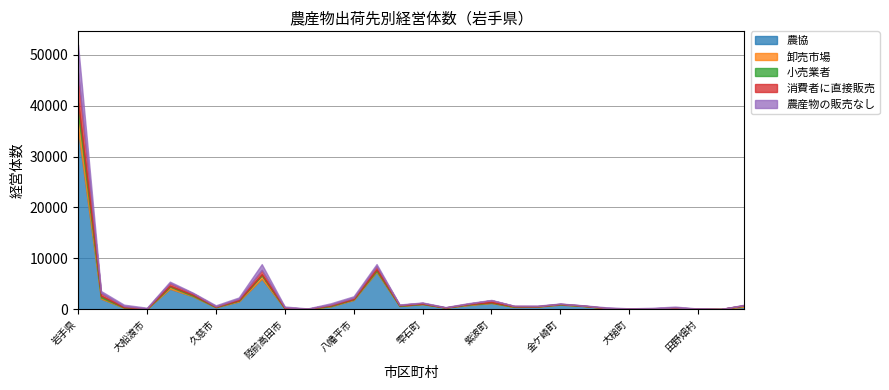

What is the label of the 30th point from the left?

軽米町